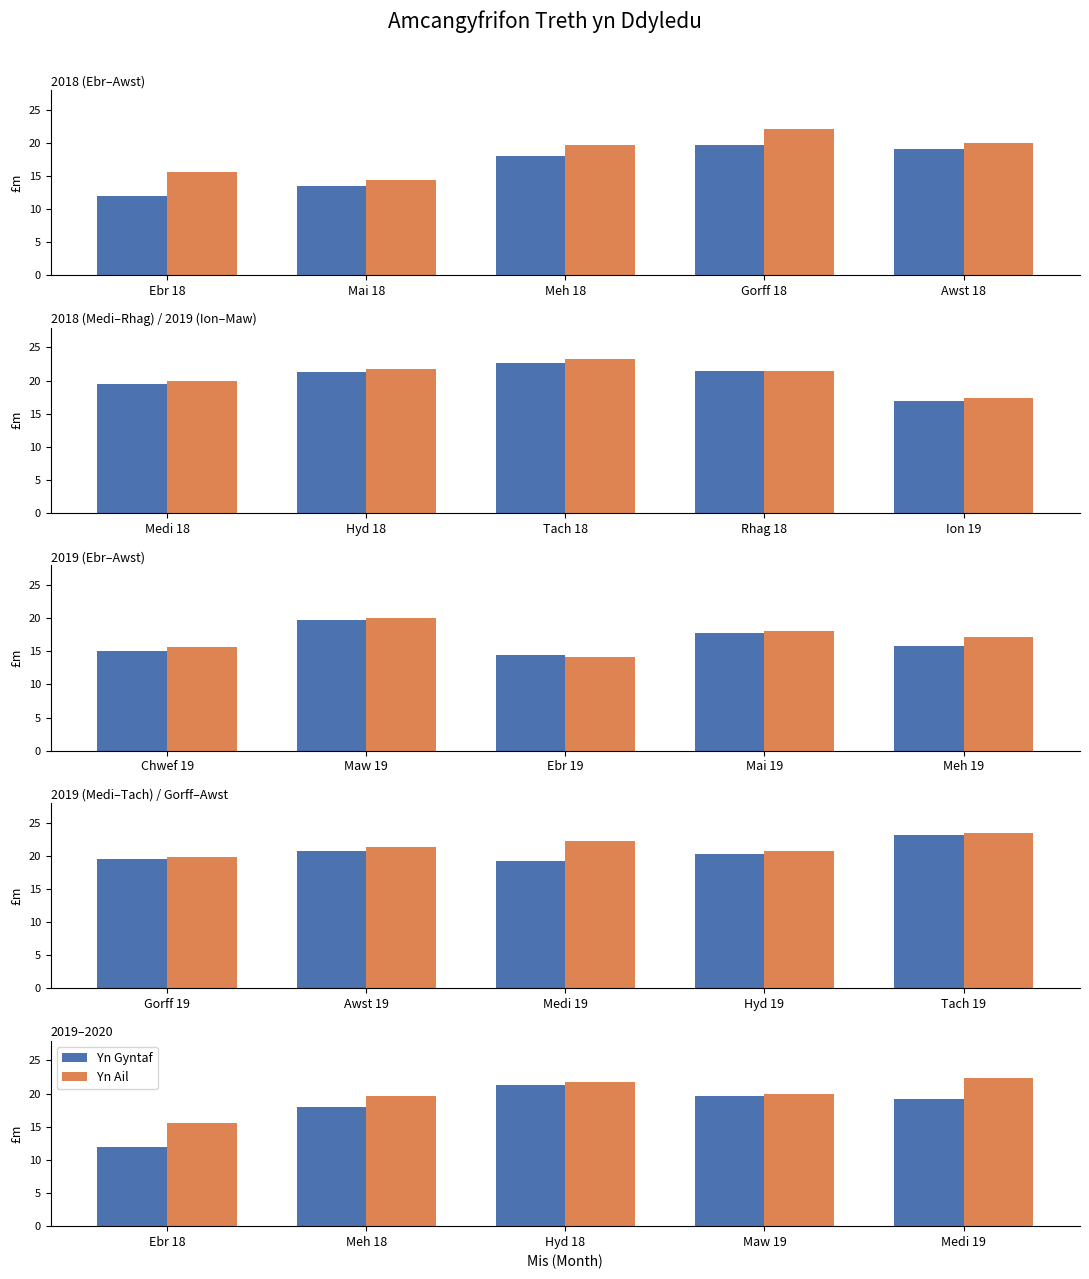

What are all the series names shown in the legend?

Yn Gyntaf, Yn Ail